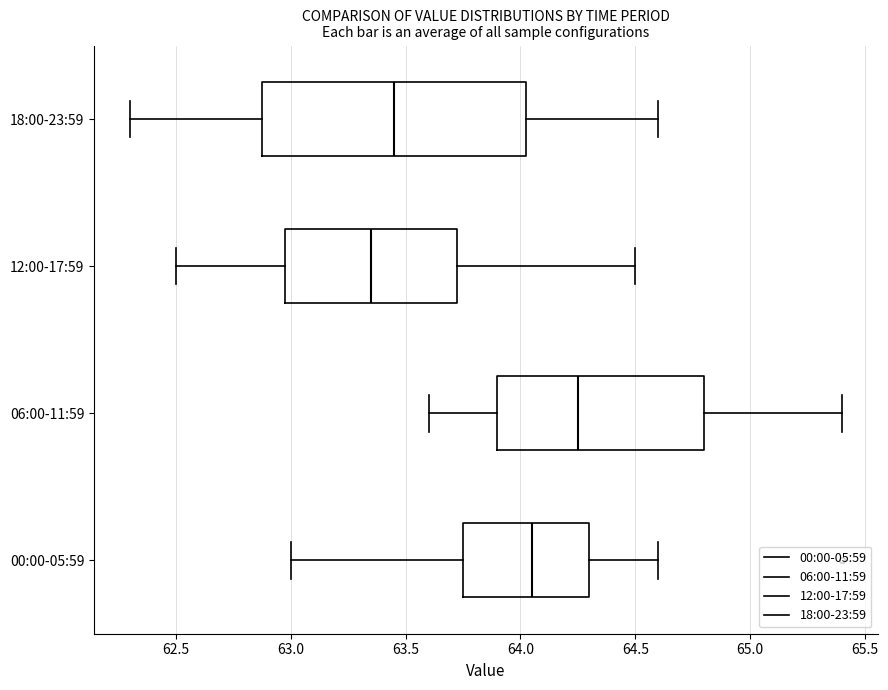

Which box is the widest, from its left edge to its right edge?

18:00-23:59